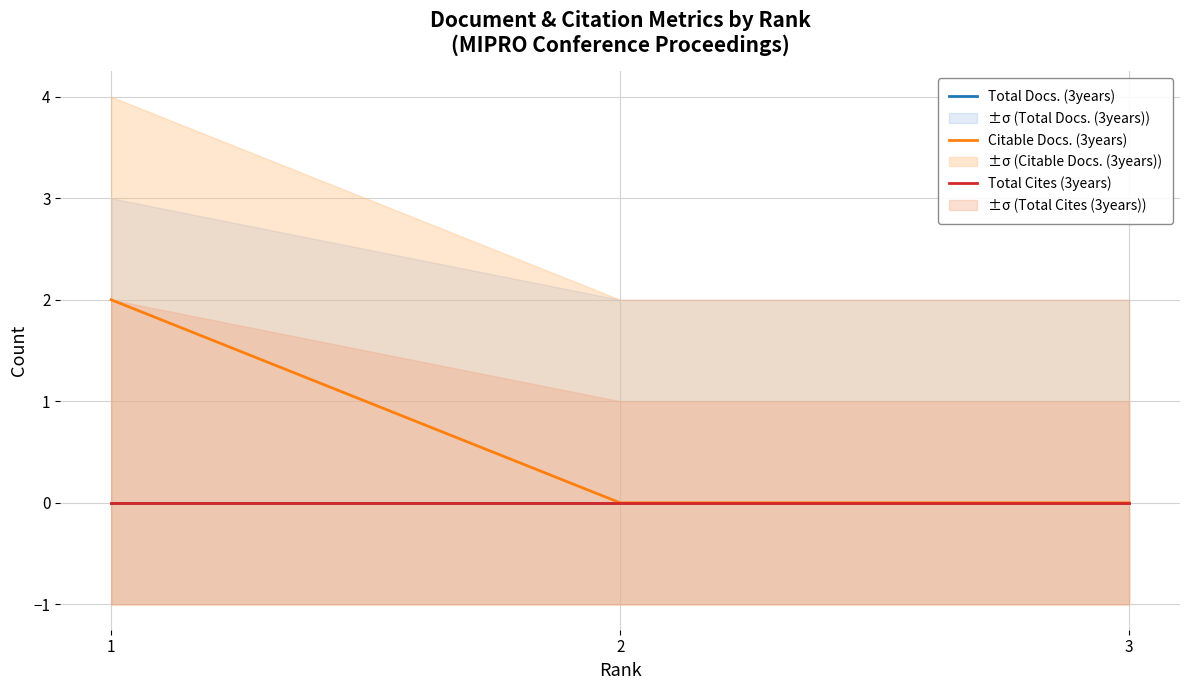

Between 2 and 3, which is larger?

2